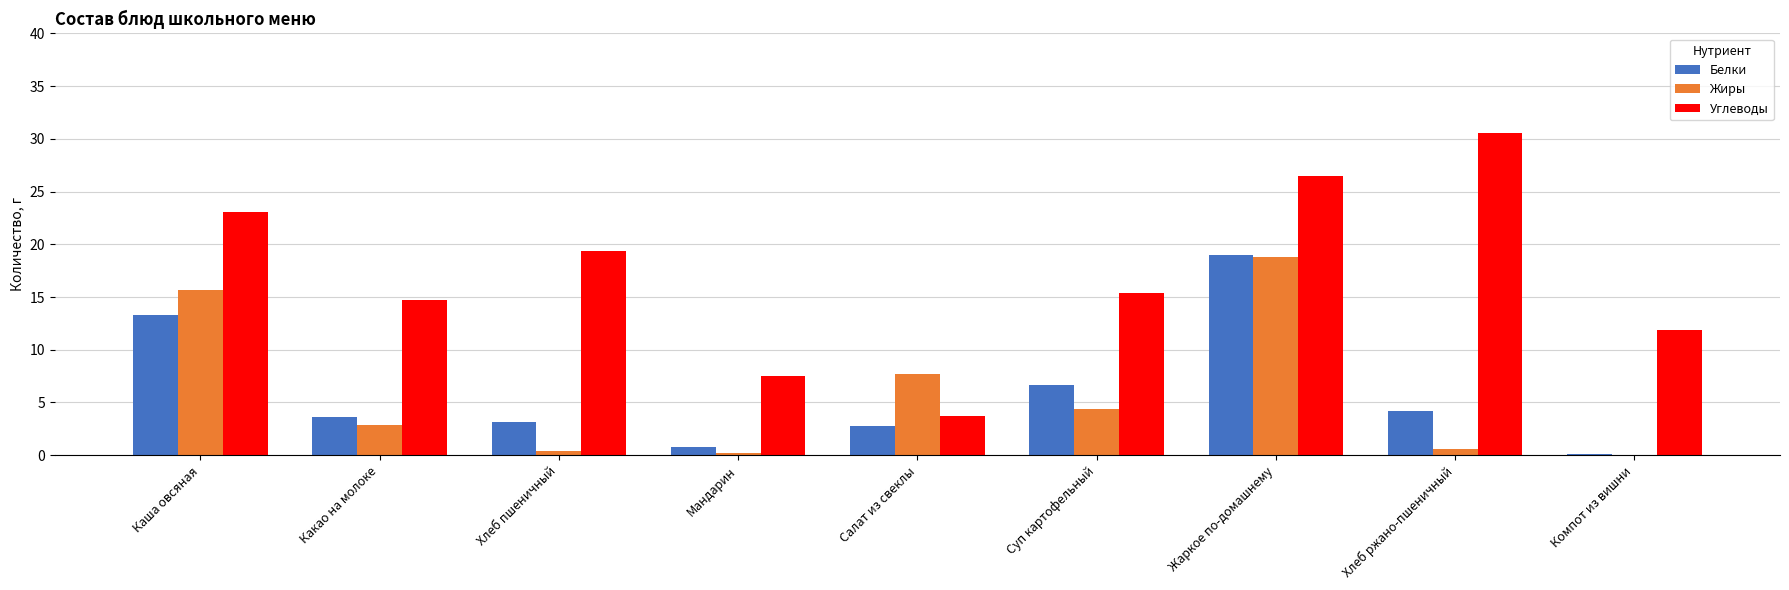

Where does the Углеводы series first go above 15?

Каша овсяная